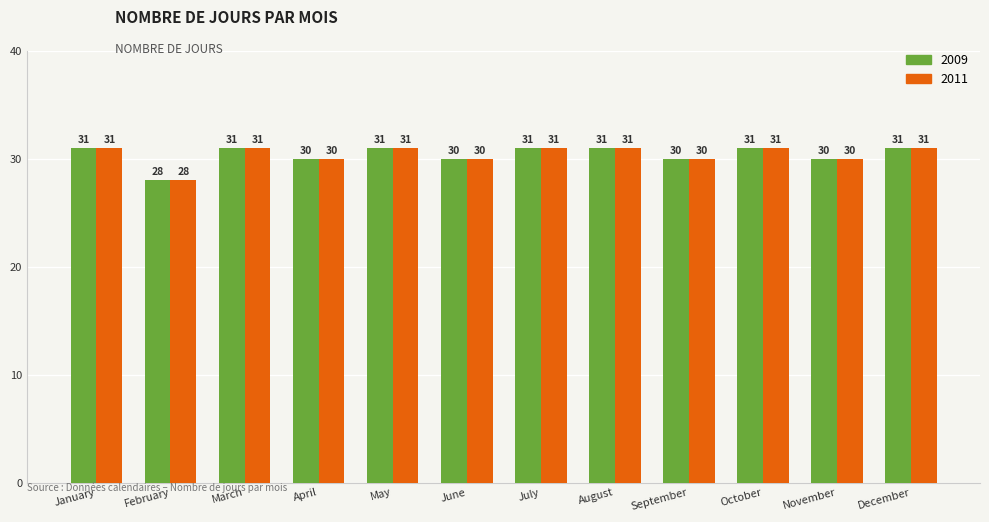

The value of 2009 at July is 31. True or false?

True